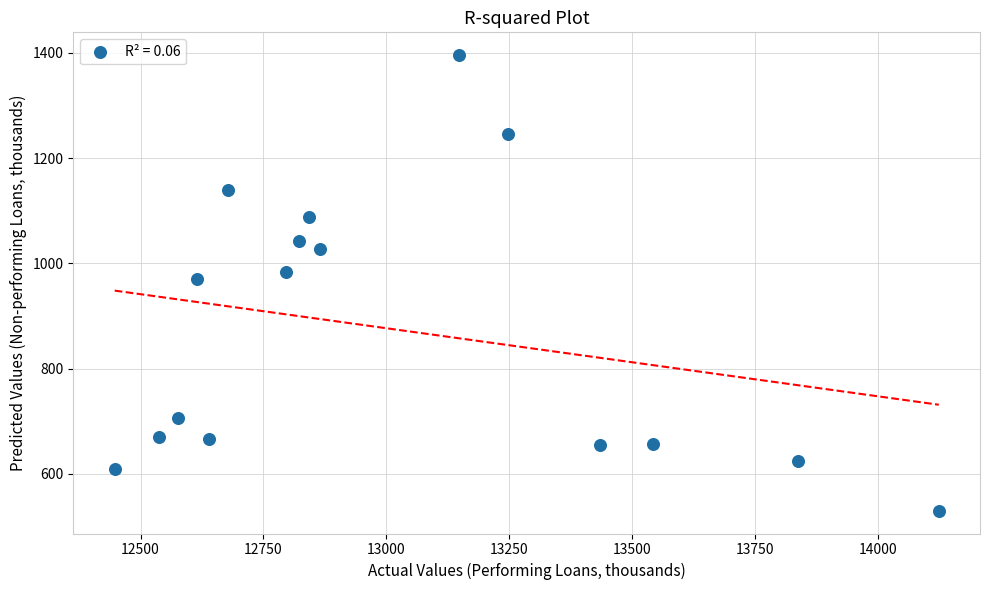

What is the range of X values (max minus min)?

1676.8